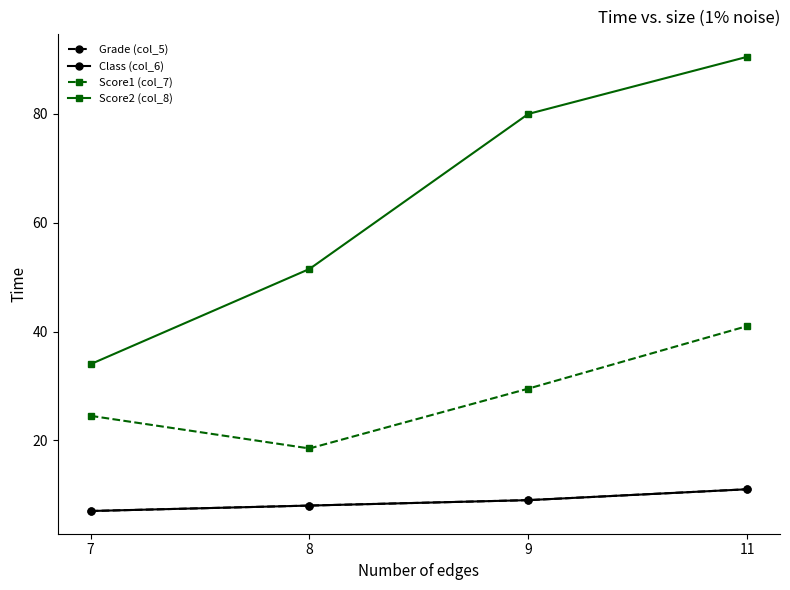

Is this an area chart (filled region under the line)?

No